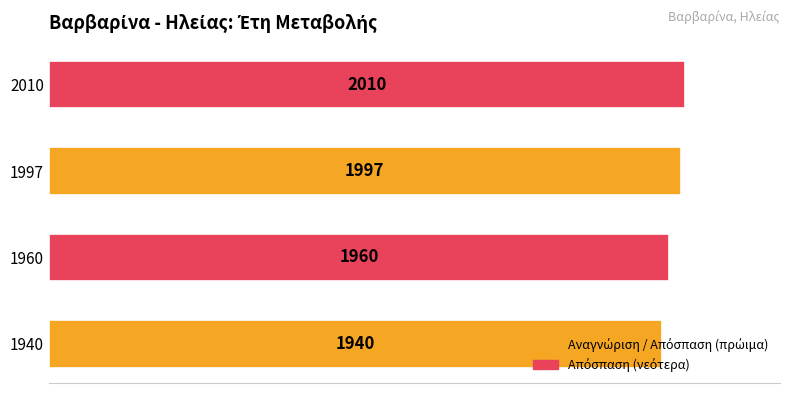

What is the difference between the second highest and second lowest values?

1.8